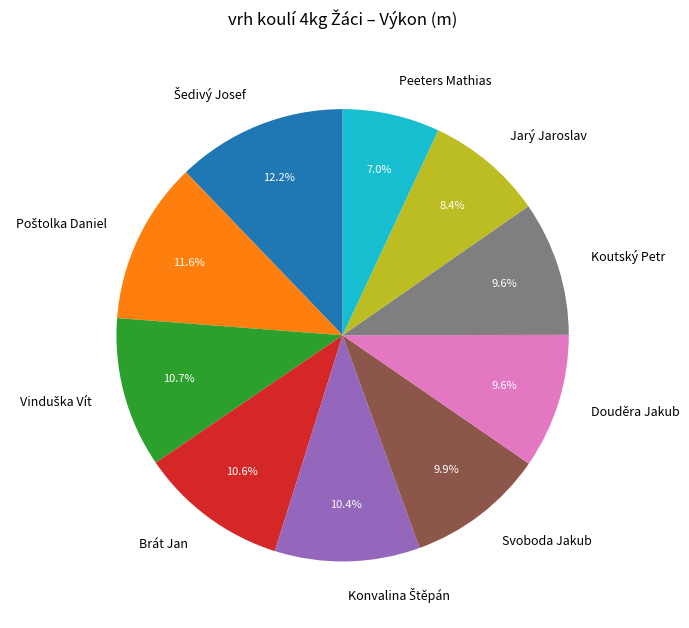

To the nearest percent, what is the average slice percentage?

10%